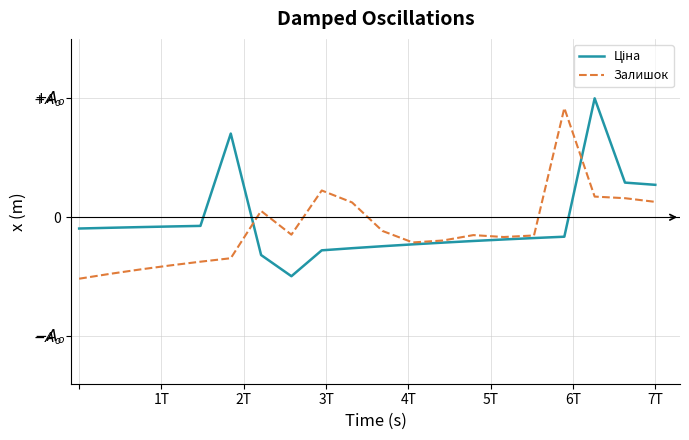

How many times do Ціна and Залишок cross each other?

2